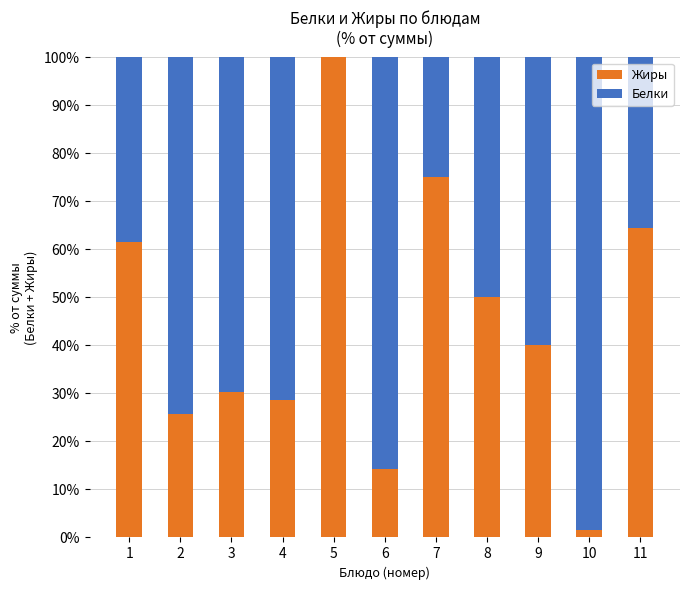

How many distinct data groups are displayed?

2